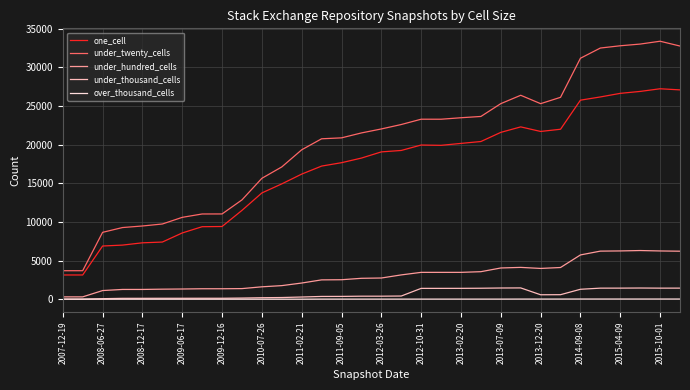

Which series has the largest total across all categories?

under_twenty_cells